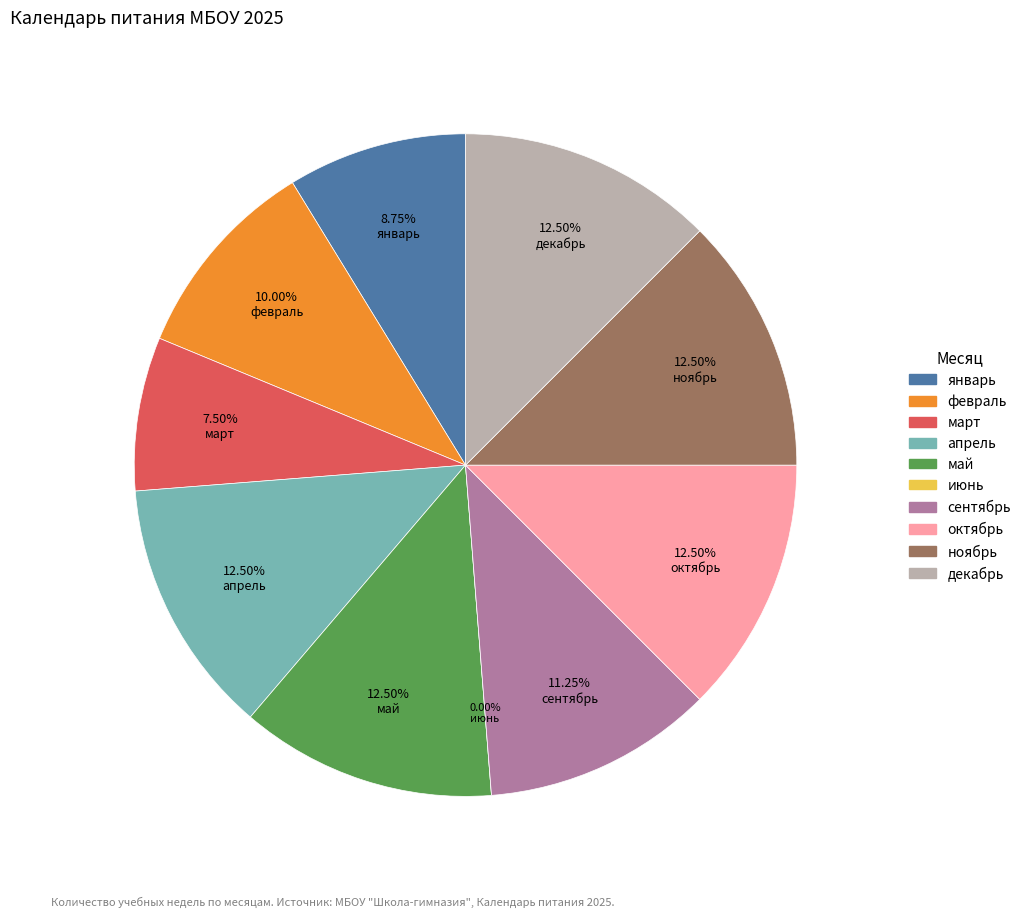

What is the smallest slice in the pie chart?

июнь